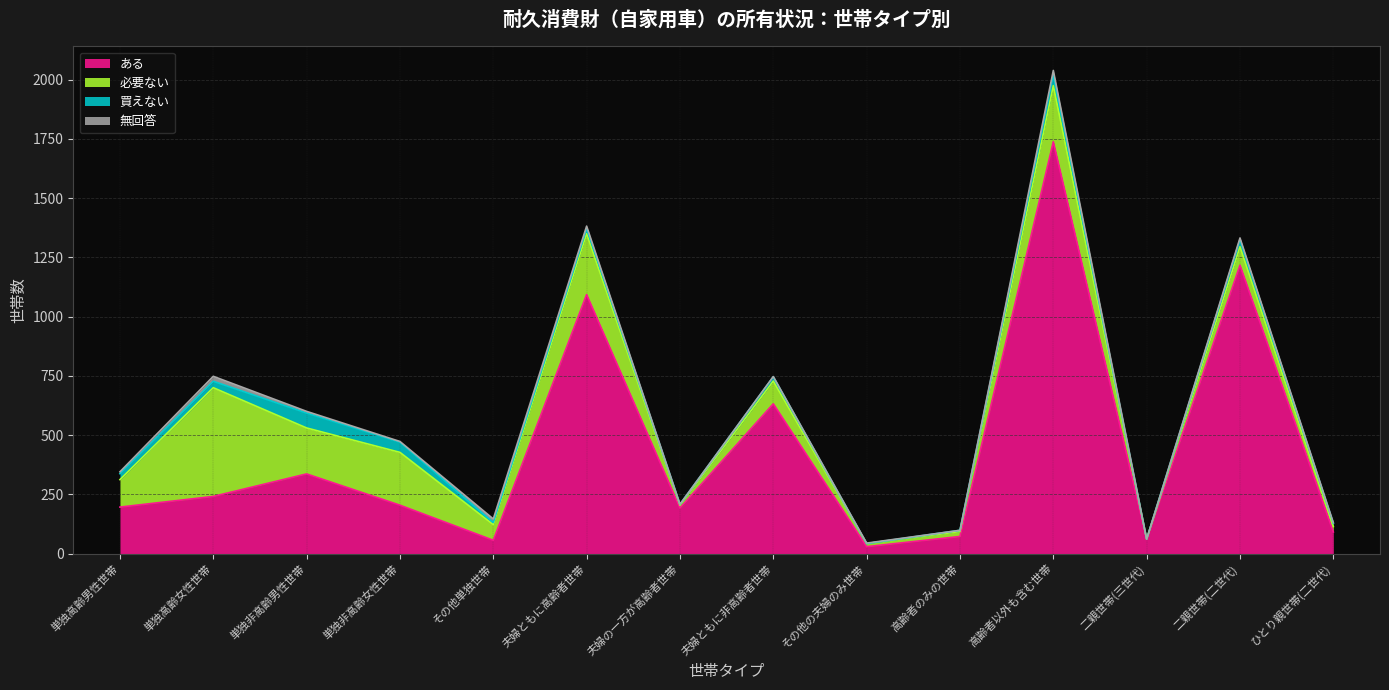

At which category does 無回答 reach its first local valley?

単独非高齢女性世帯